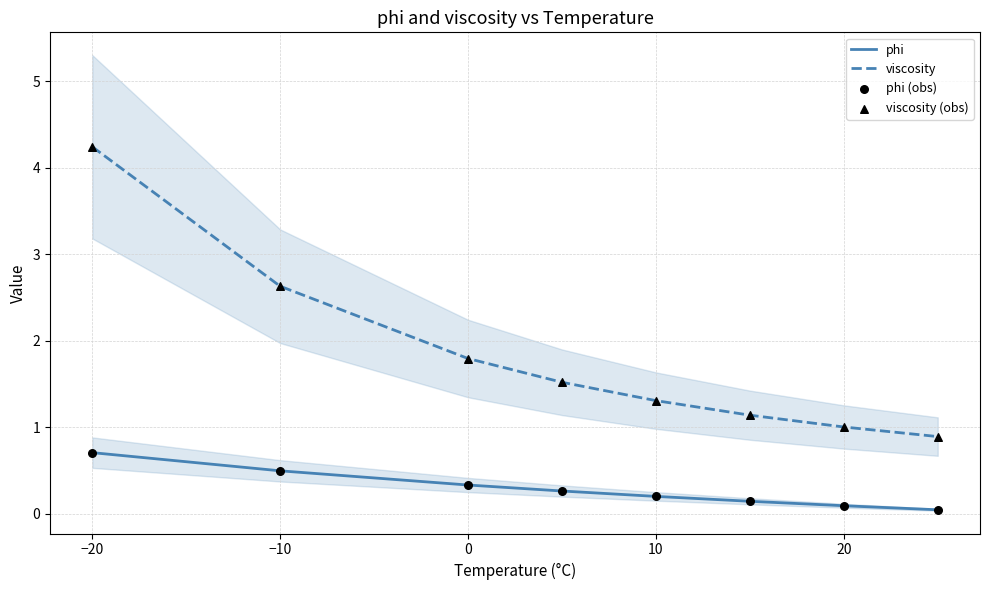

Which series has the largest Y range (max minus min)?

viscosity